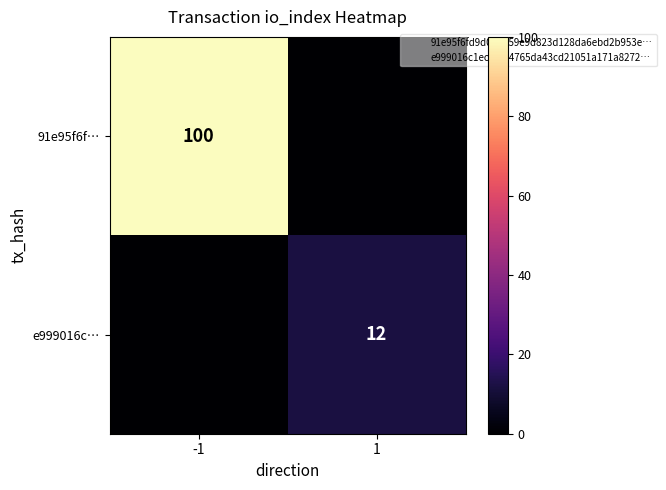

What is the average value of the 91e95f6f… series?

50